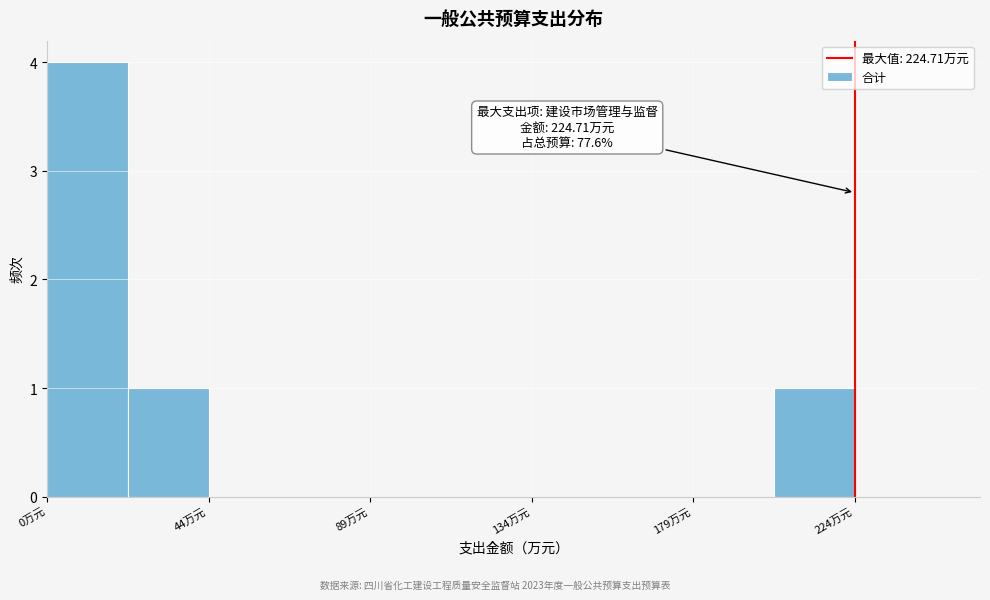

Over which range of the x-axis is the bar tallest?

0 to 20